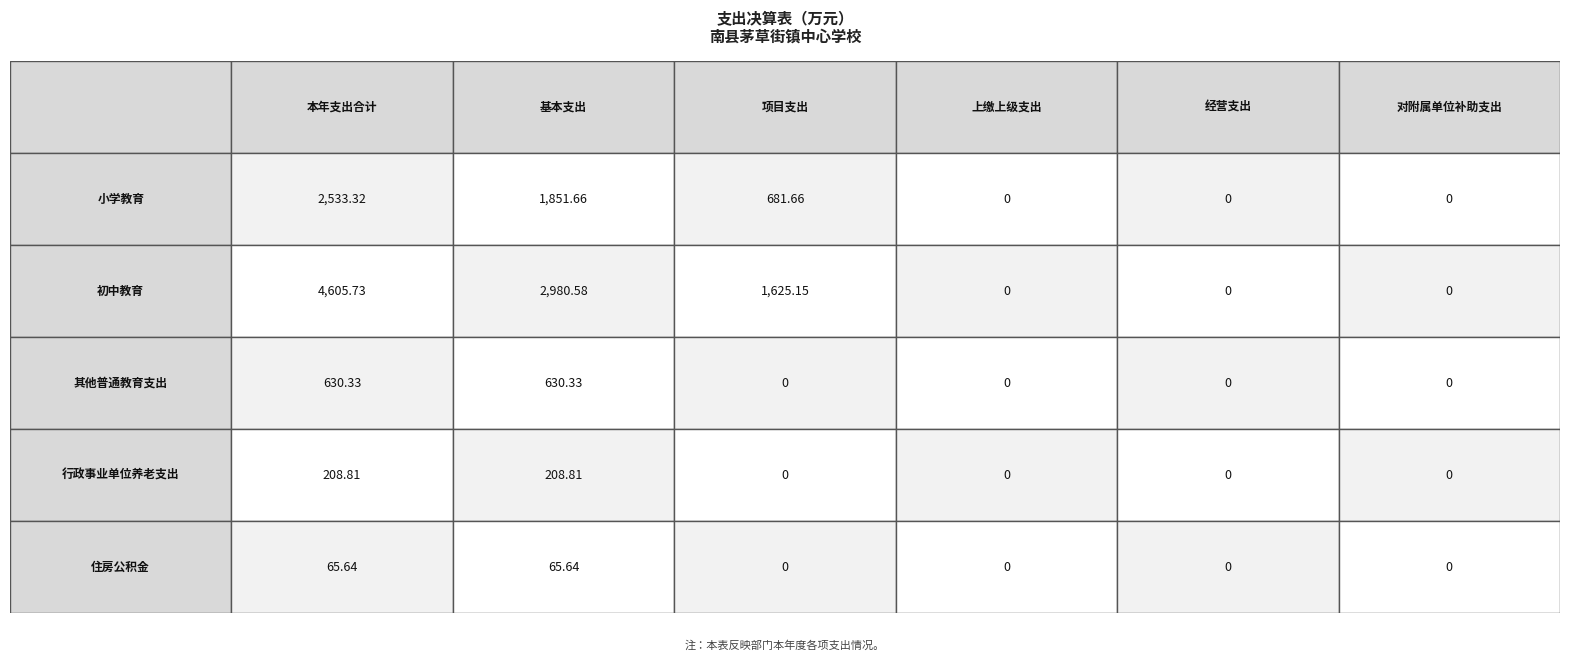

What is the sum of the 其他普通教育支出 values at 初中教育 and 住房公积金?

630.3